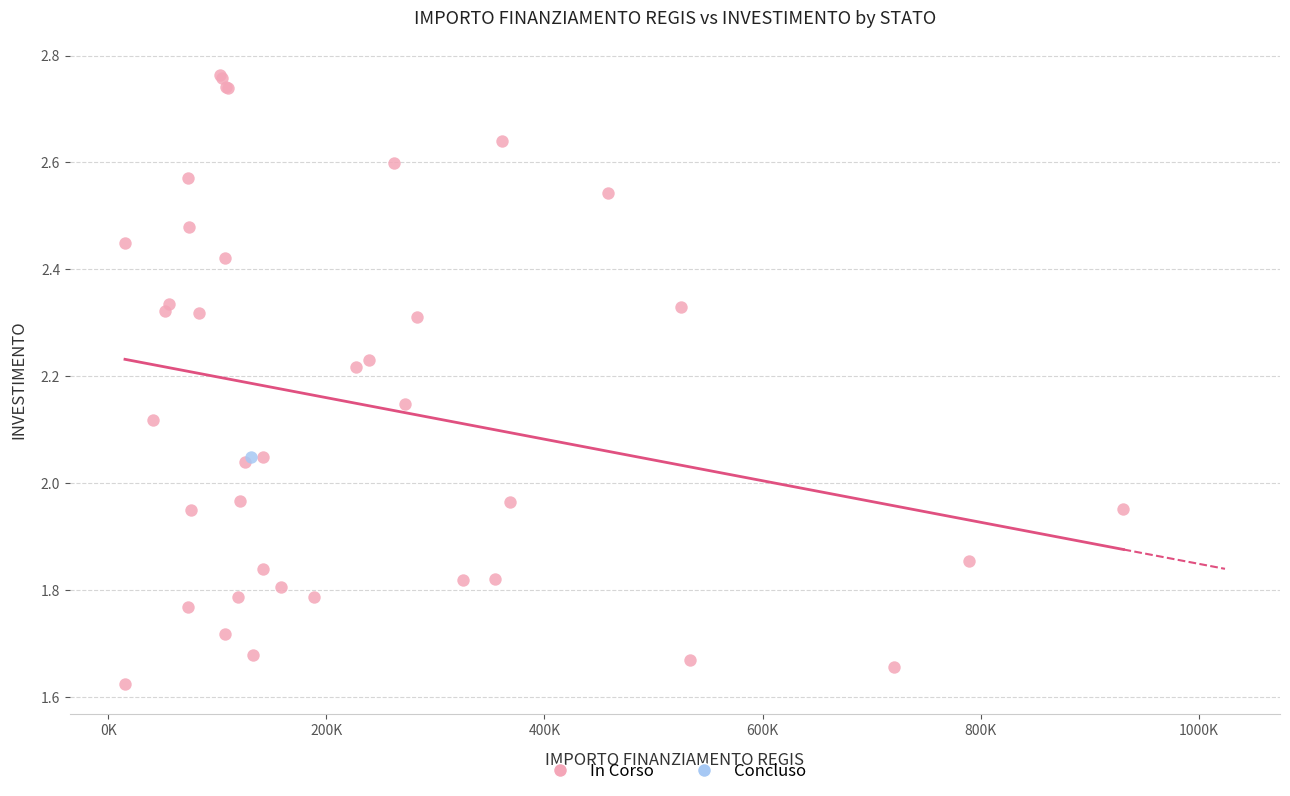

What are all the series names shown in the legend?

In Corso, Concluso